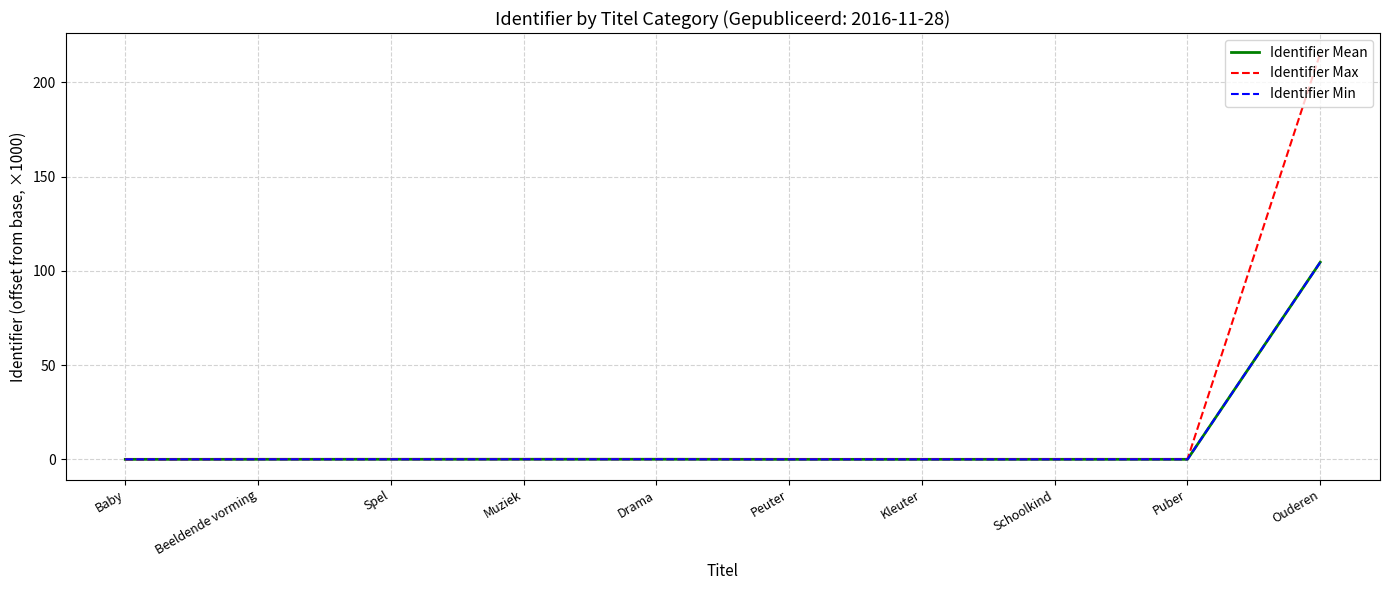

What is the total value across all series at Schoolkind?

0.1